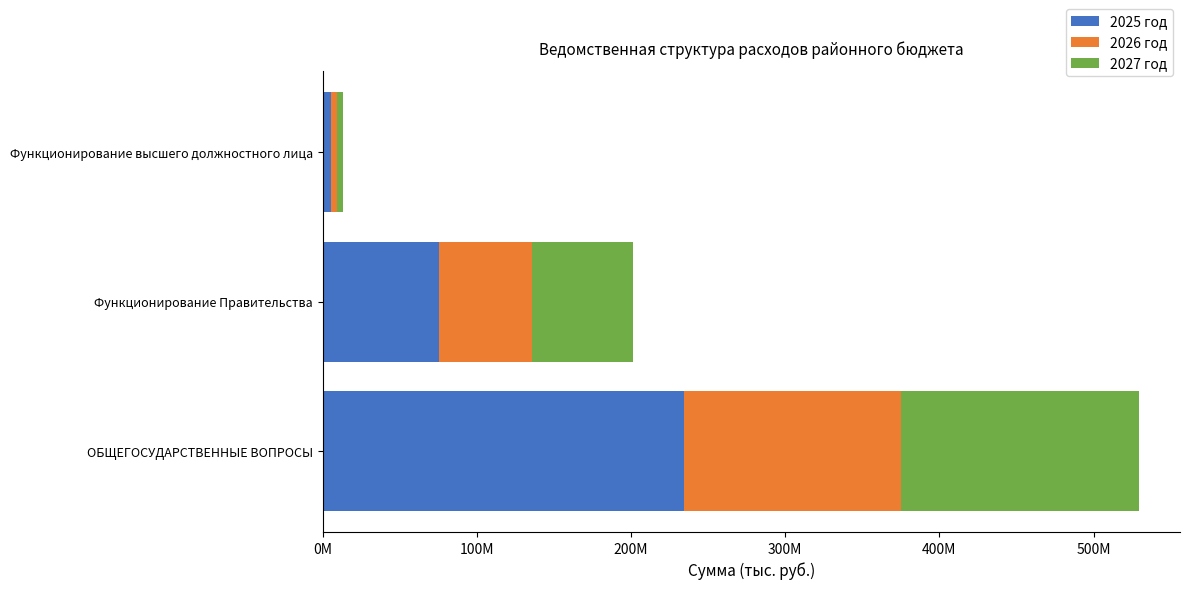

What are all the series names shown in the legend?

2025 год, 2026 год, 2027 год